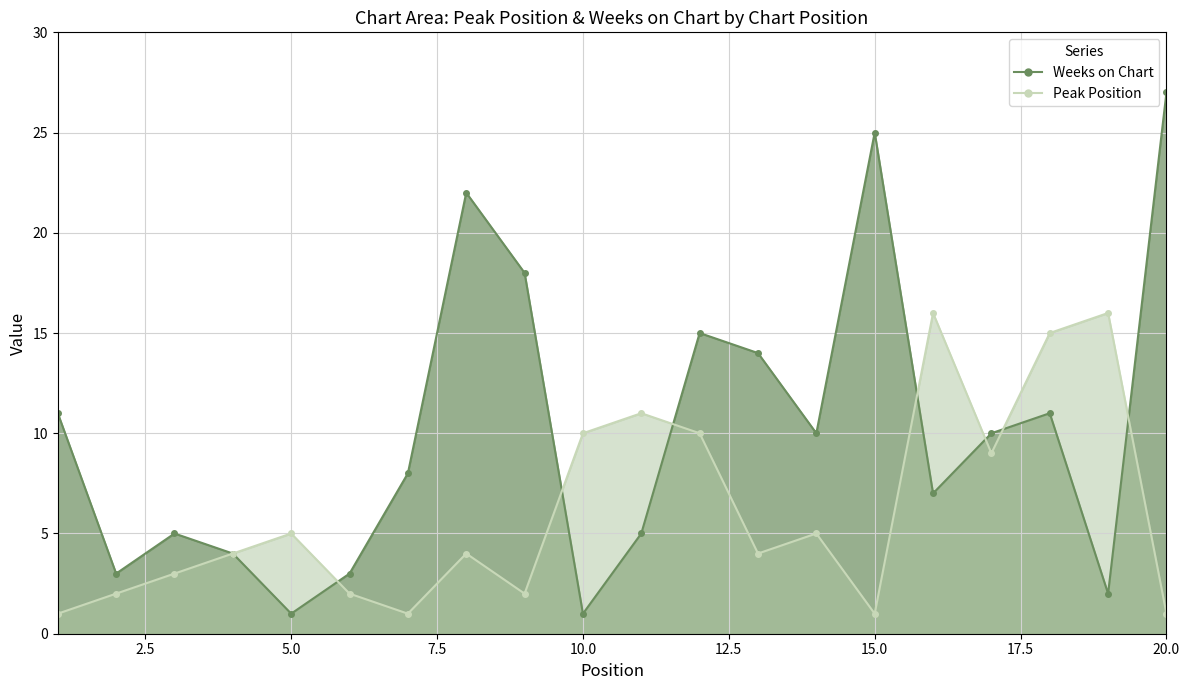

At which label does Weeks on Chart reach its minimum?

5